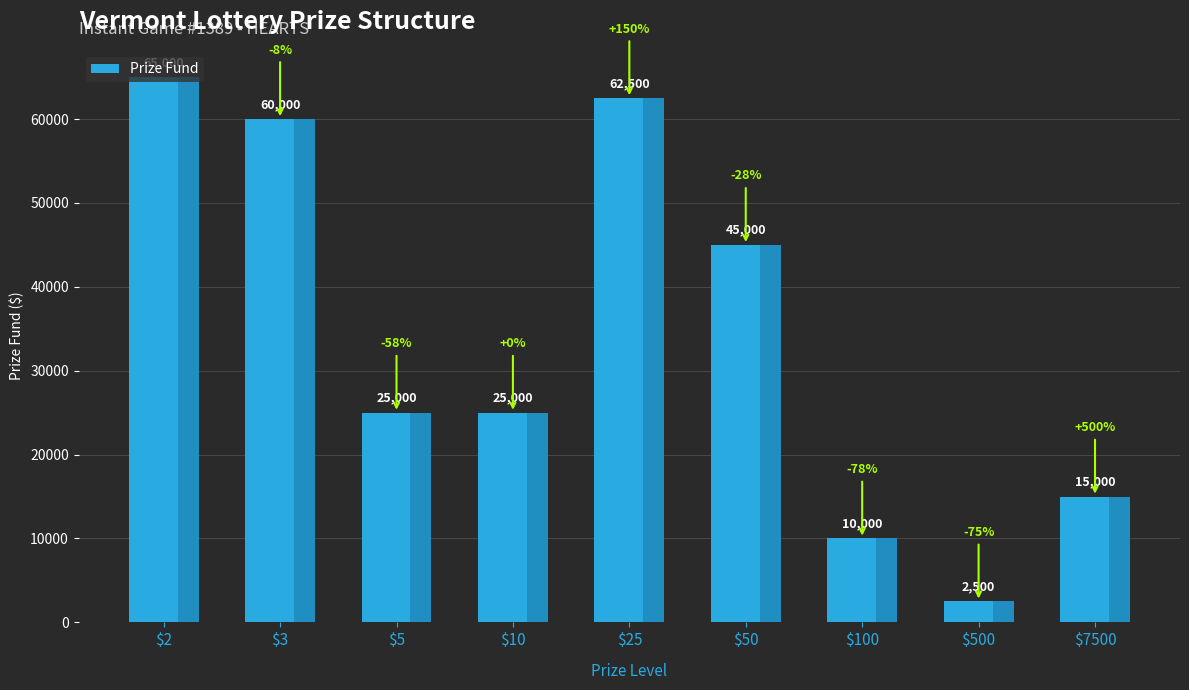

Are the bars horizontal?

No